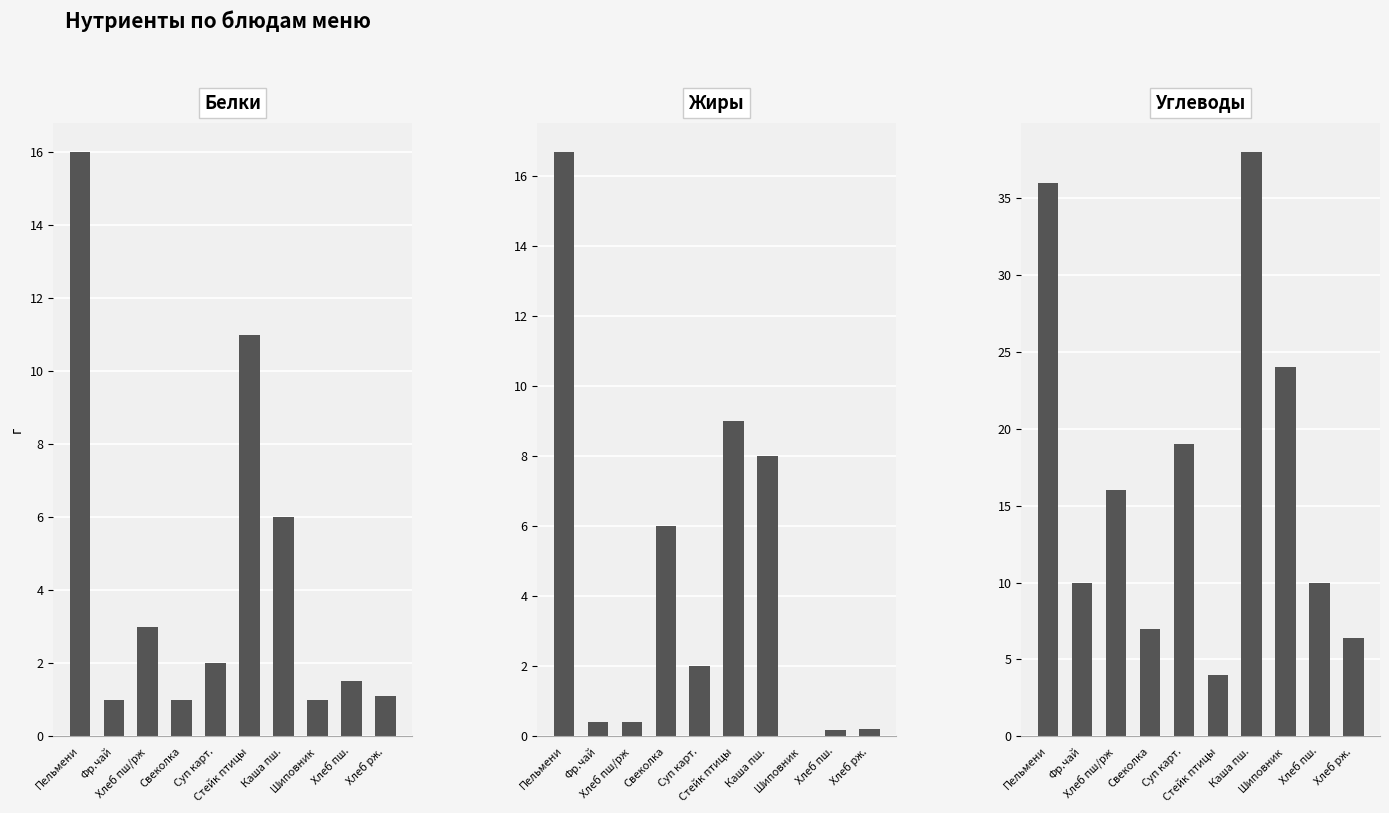

What are all the series names shown in the legend?

Белки, Жиры, Углеводы